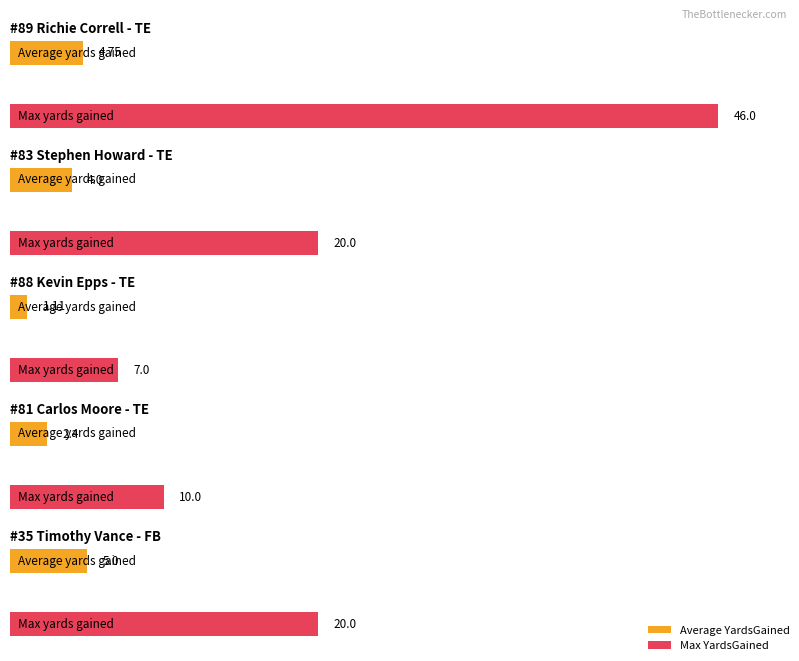

How many series are shown in this chart?

2